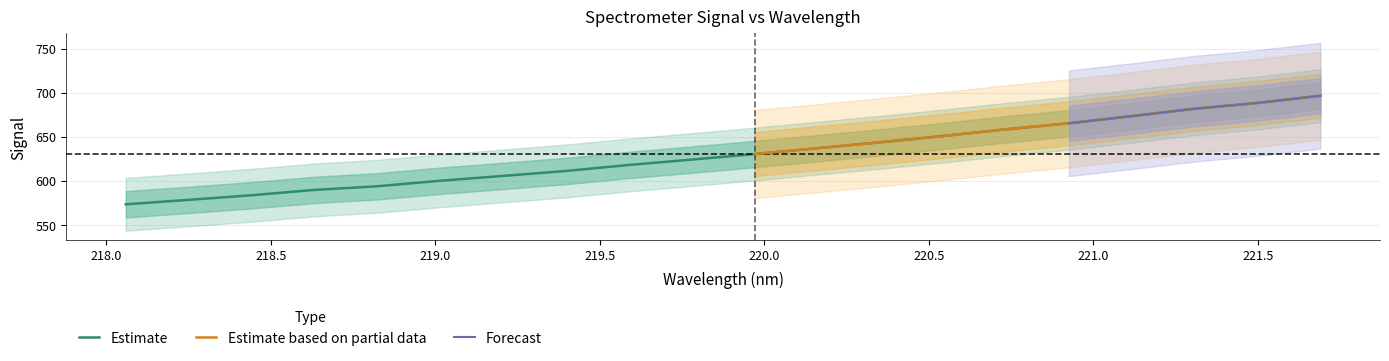

Reading left to right, extract all data points from this chart.

218.0596=573.3	218.2508=578.4	218.442=583.6	218.6332=589.7	218.8244=593.8	219.0156=600.1	219.2067=605.6	219.3979=611.2	219.589=618.0	219.7801=624.1	219.9712=630.4	220.1623=637.1	220.3533=643.8	220.5444=650.9	220.7354=658.5	220.9264=665.3	221.1174=673.4	221.3083=681.9	221.4993=688.4	221.6902=696.6